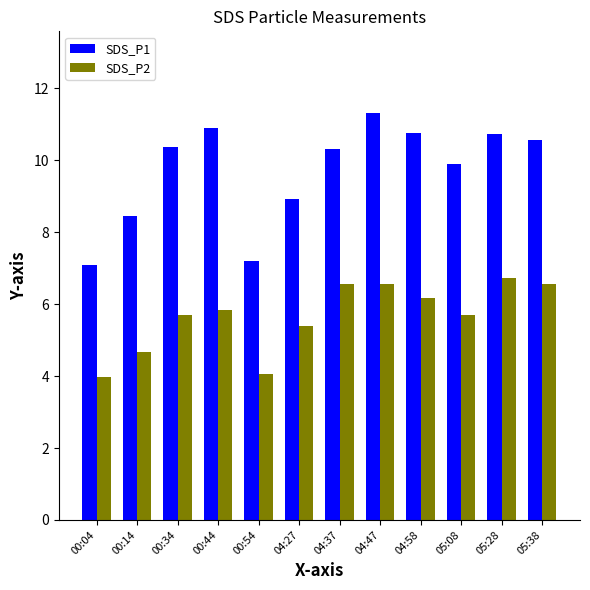

The SDS_P2 series shows 4.4 at 05:38. True or false?

False